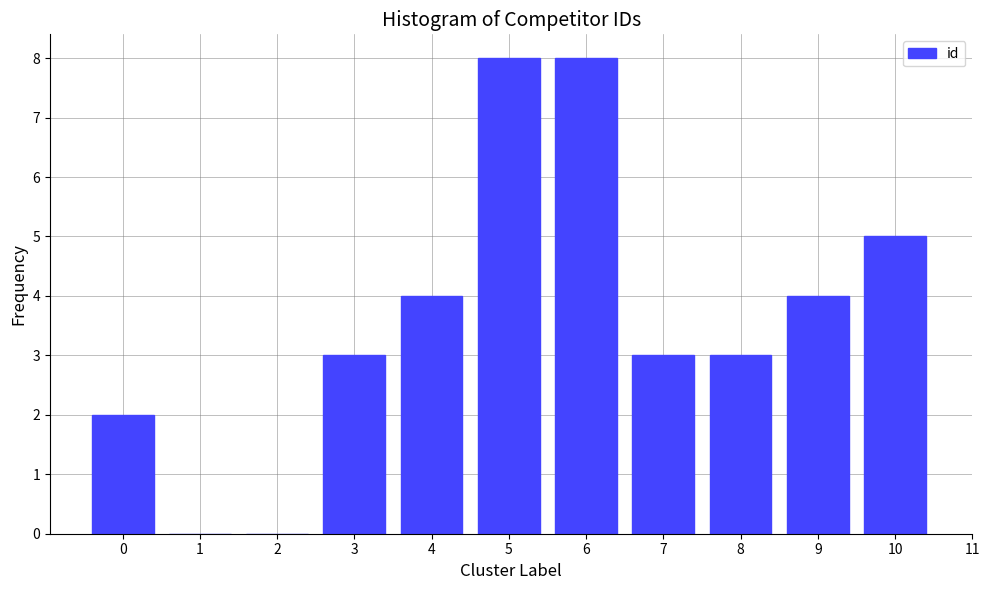

Reading right to left, transcribe all the data shown in this chart.

10=5	9=4	8=3	7=3	6=8	5=8	4=4	3=3	2=0	1=0	0=2